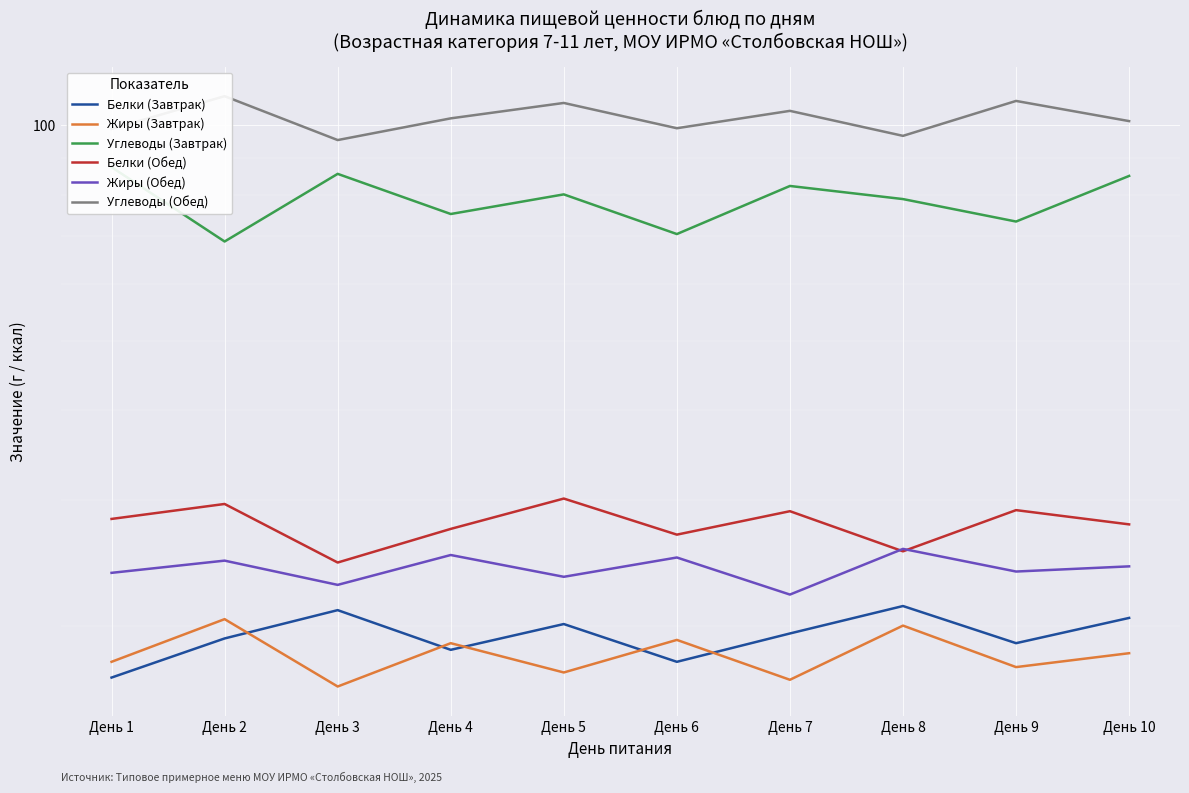

Is this an area chart (filled region under the line)?

No